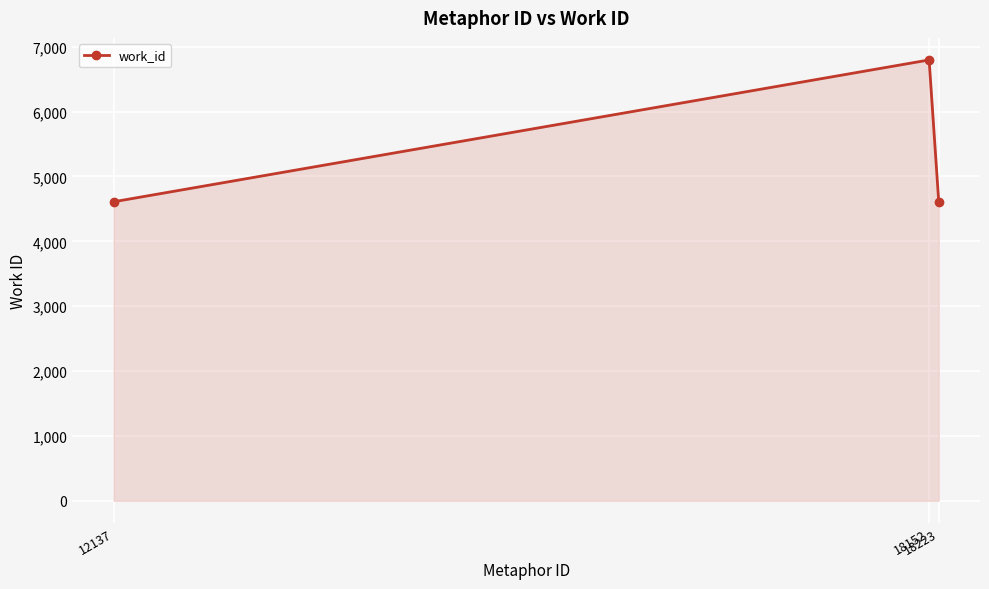

At which category does the chart reach its peak across all series?

18152